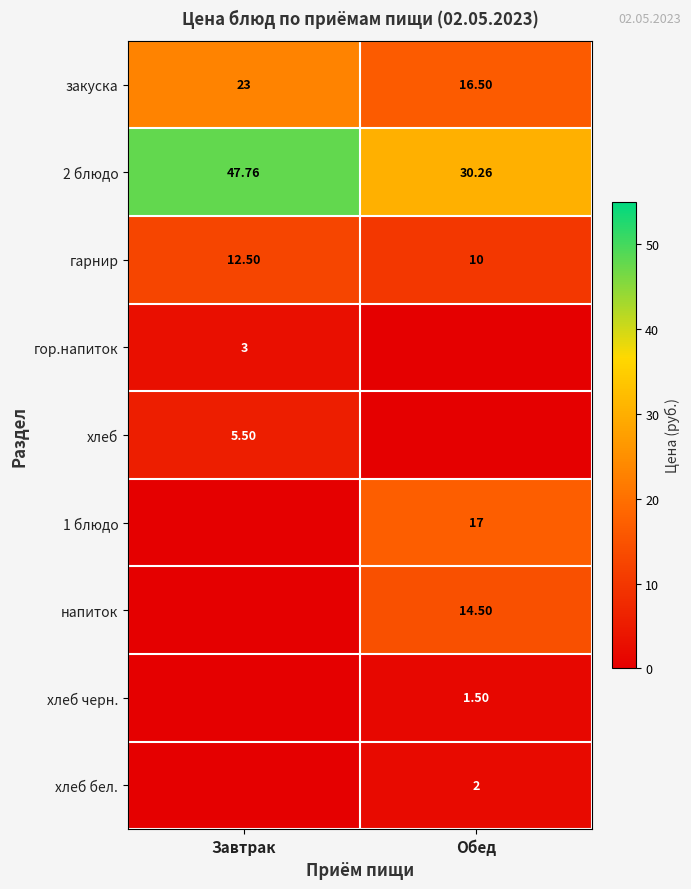

True or false: 1 блюдо has a value of 17.0 at Обед.

True